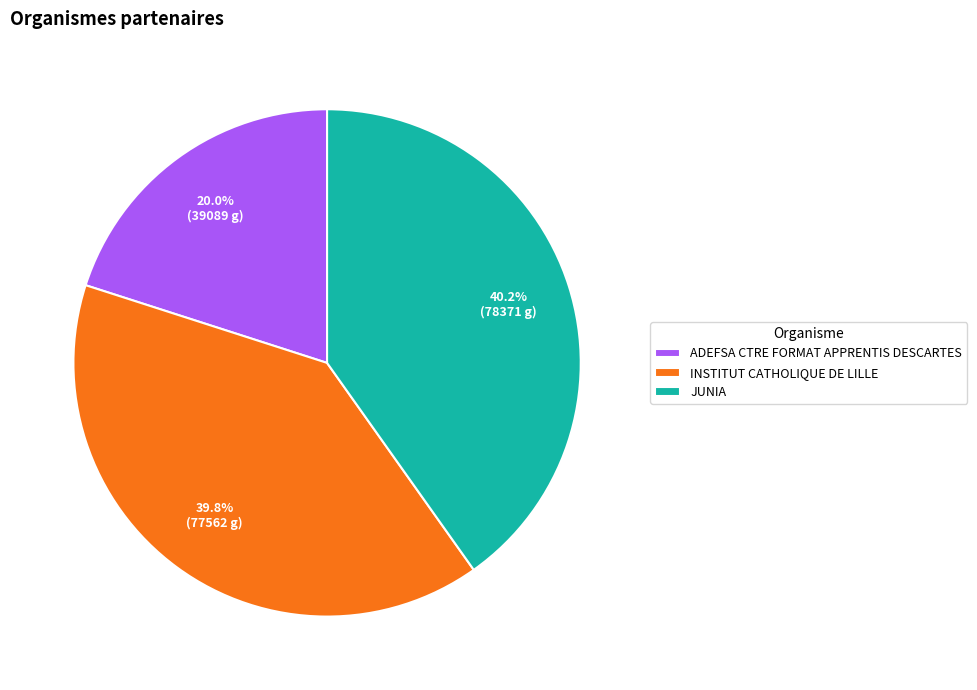

Combined, what portion of the pie is ADEFSA CTRE FORMAT APPRENTIS DESCARTES and JUNIA?

60.2%